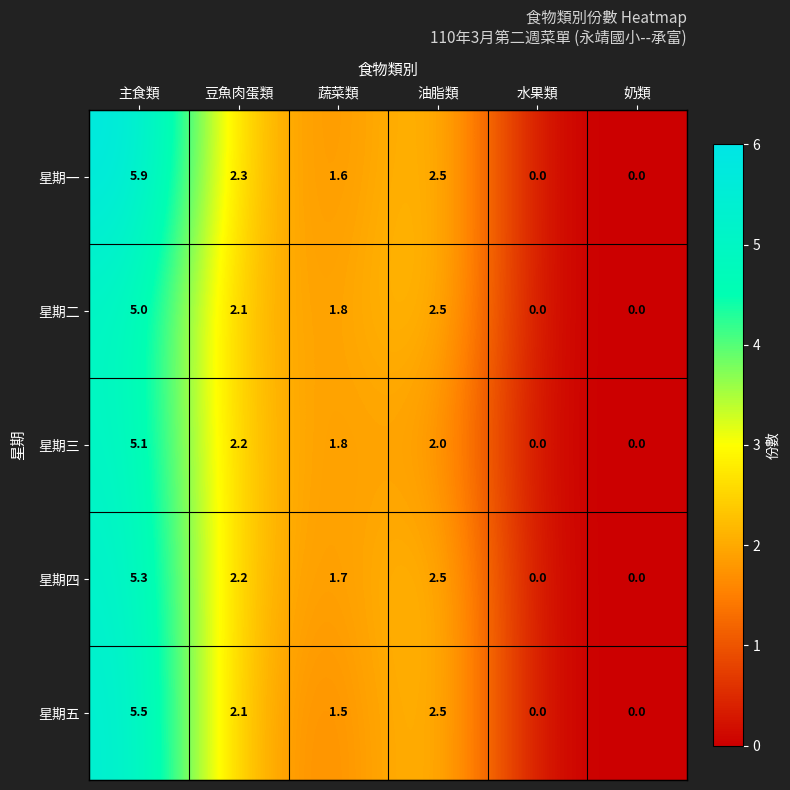

True or false: 星期四 has a value of 0.0 at 水果類.

True